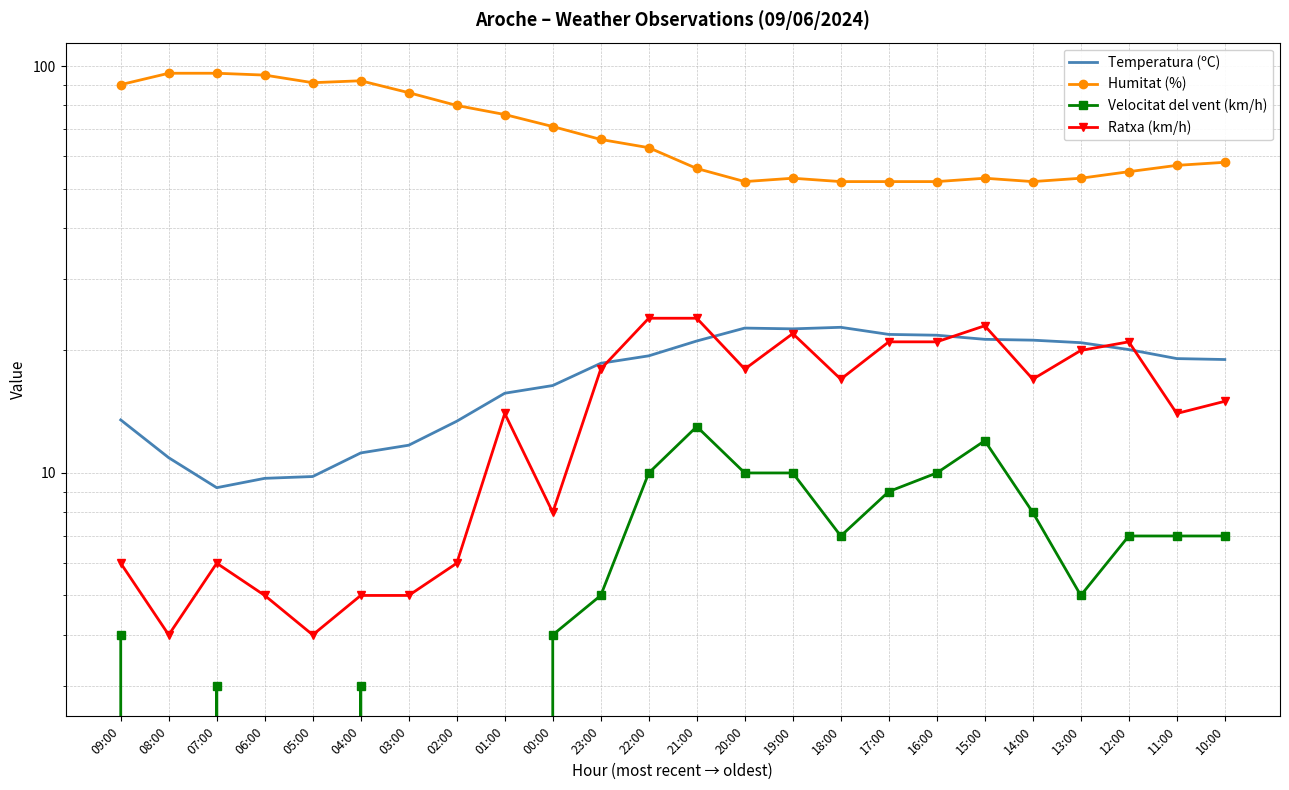

What is the sum of all Velocitat del vent (km/h) values?

134.0